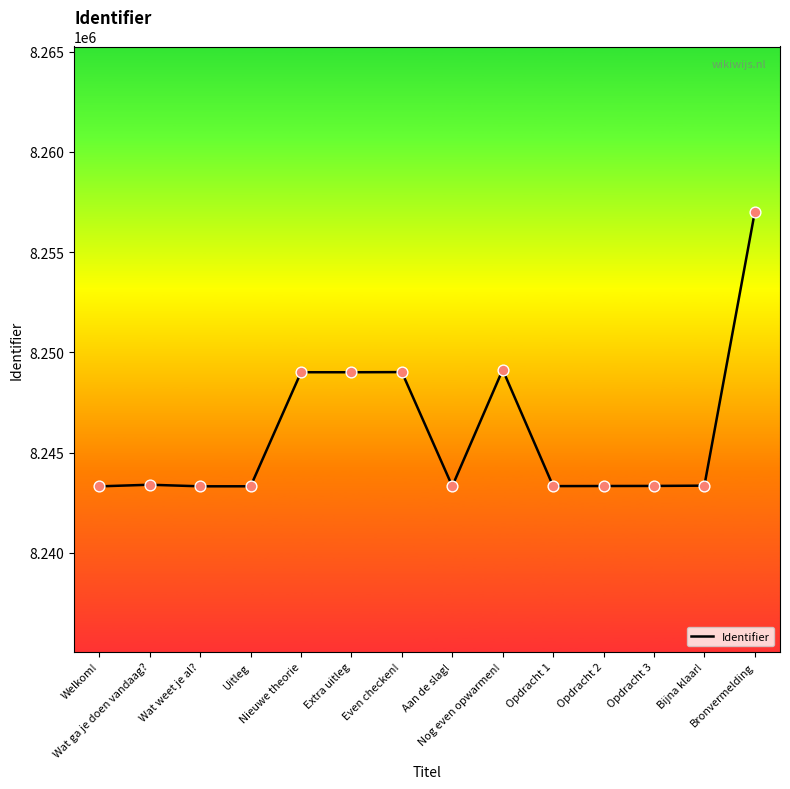

What is the maximum value shown in the chart?

8257005